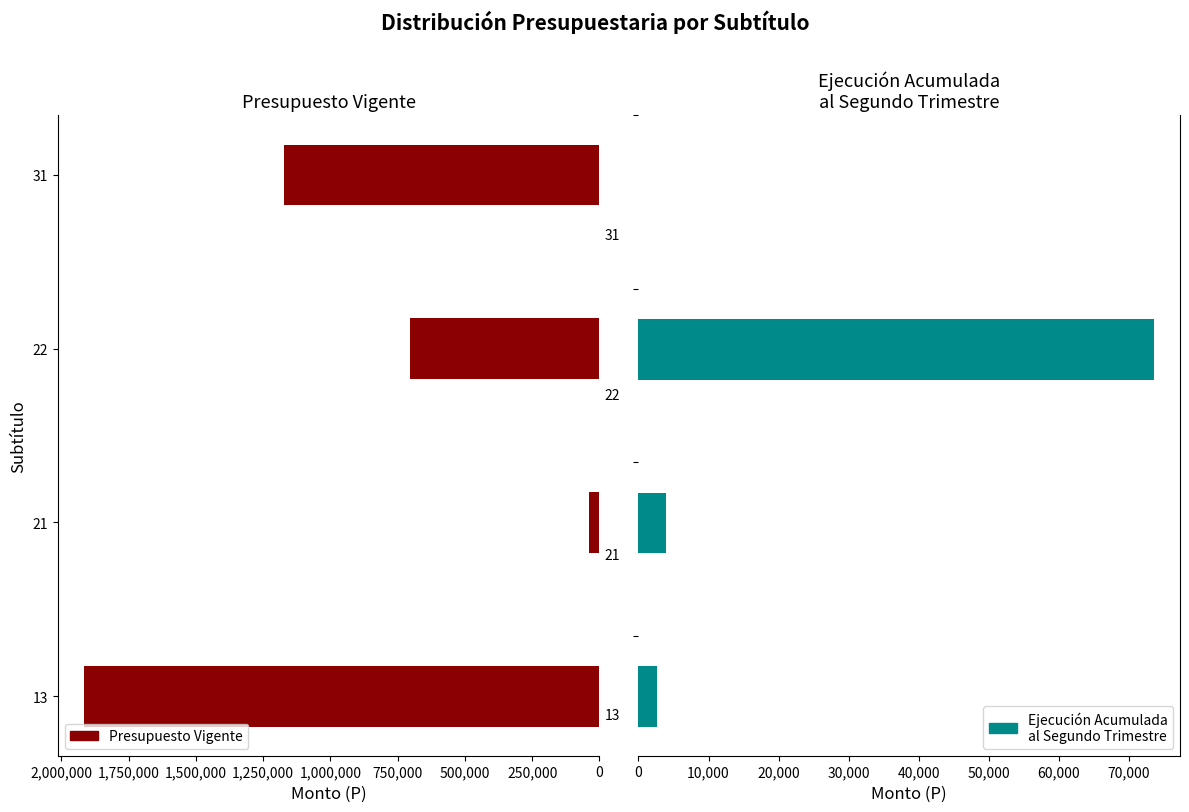

Count the number of categories in the chart.

4